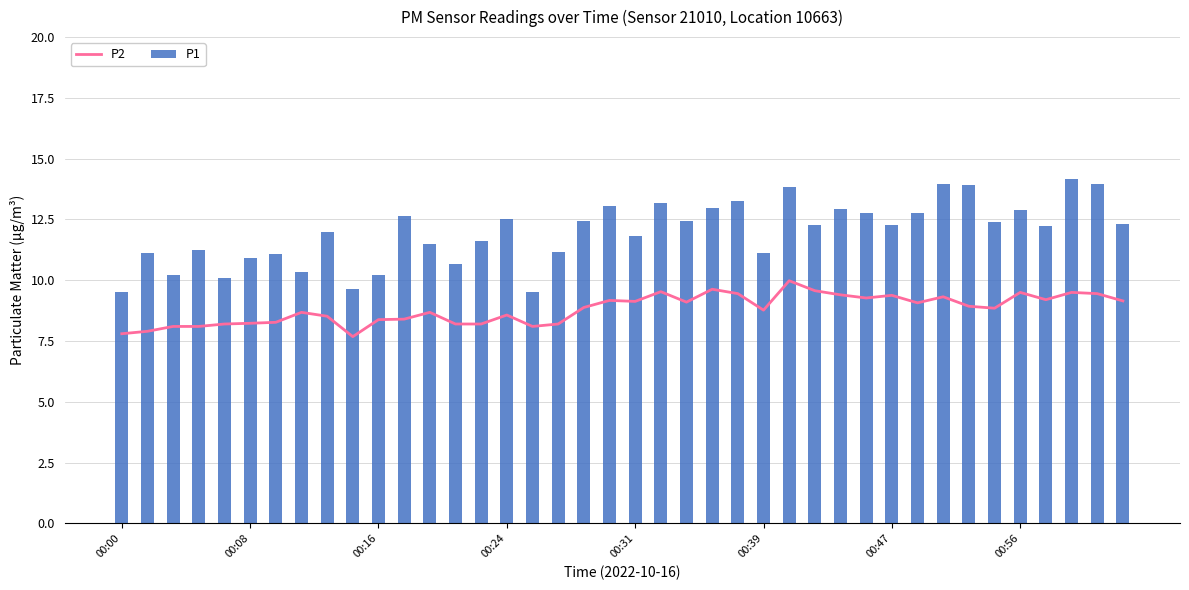

What is the difference between the maximum and minimum values in the P1 series?

4.7